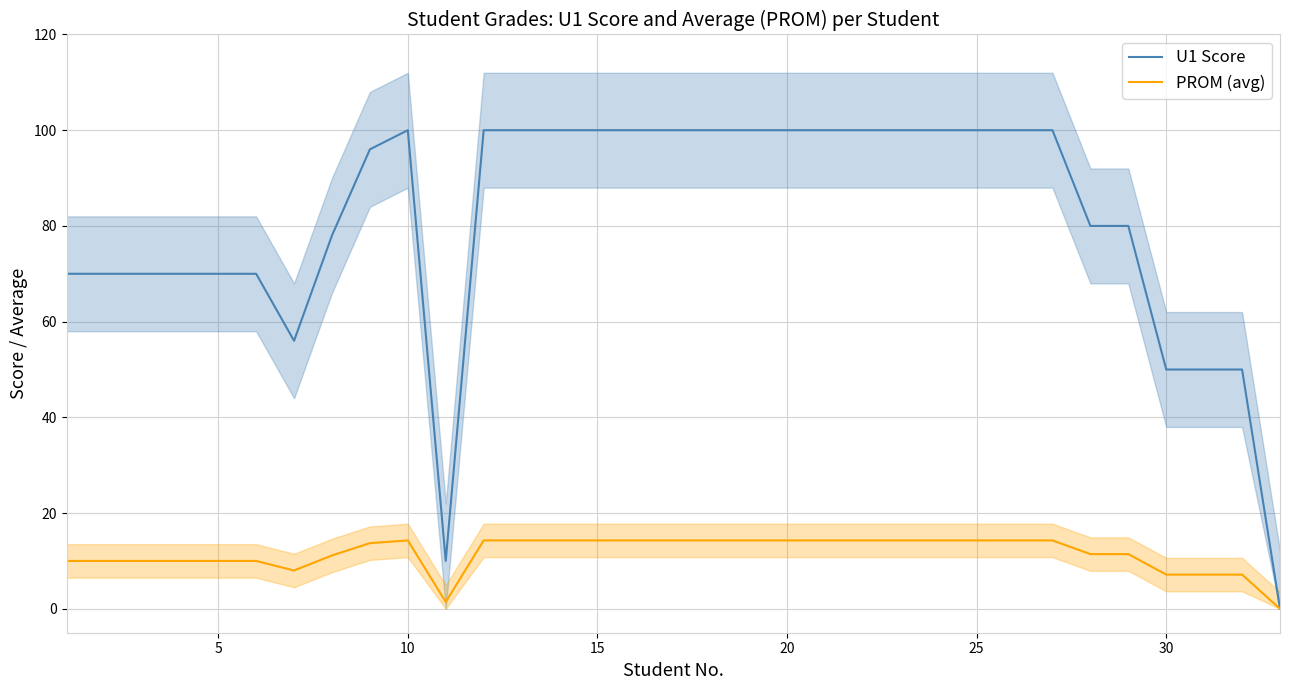

What is the value of the U1 Score point at the 19th from the left?

100.0